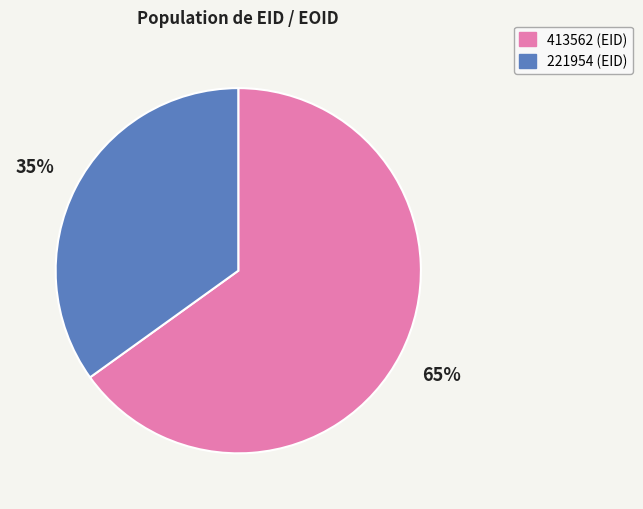

What percentage is the 413562 slice, to the nearest percent?

65%